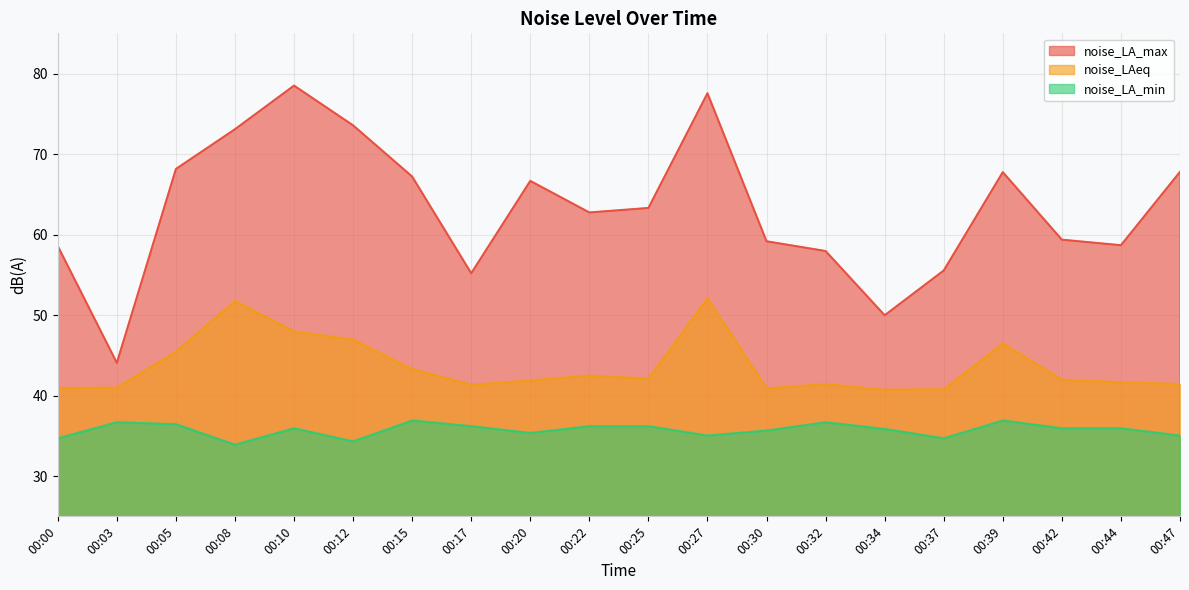

True or false: noise_LA_min and noise_LAeq intersect in this chart.

False